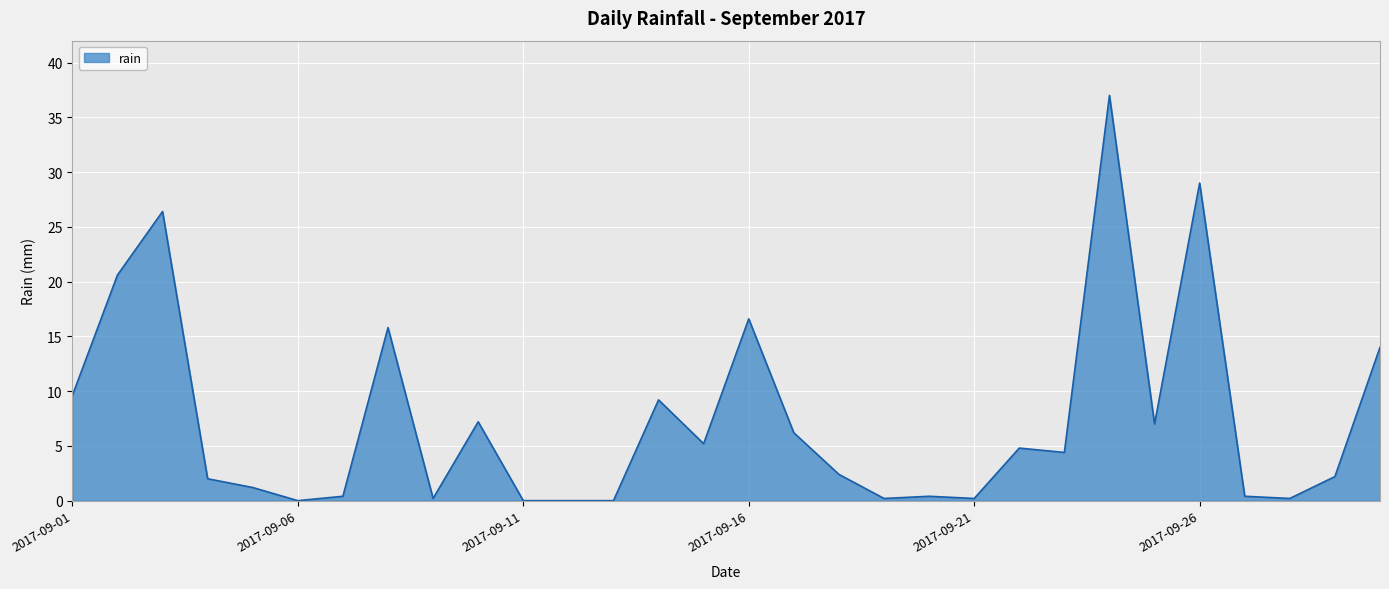

How many lines are shown in the chart?

1